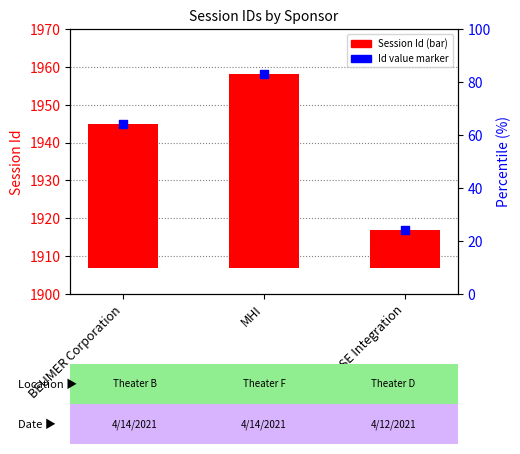

Which series reaches the maximum Y coordinate?

Id value marker